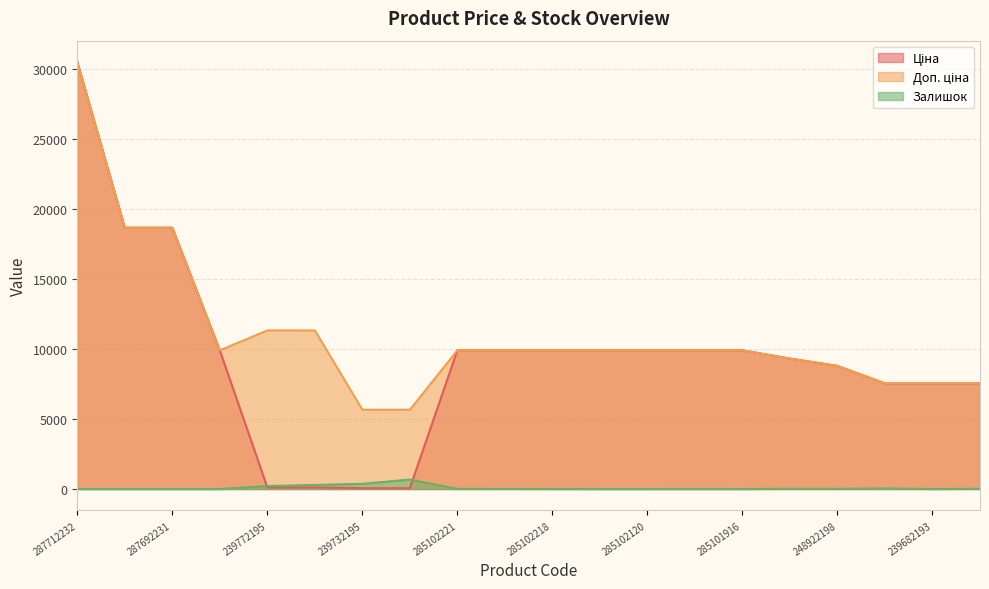

What position from the right is 285102221?

12